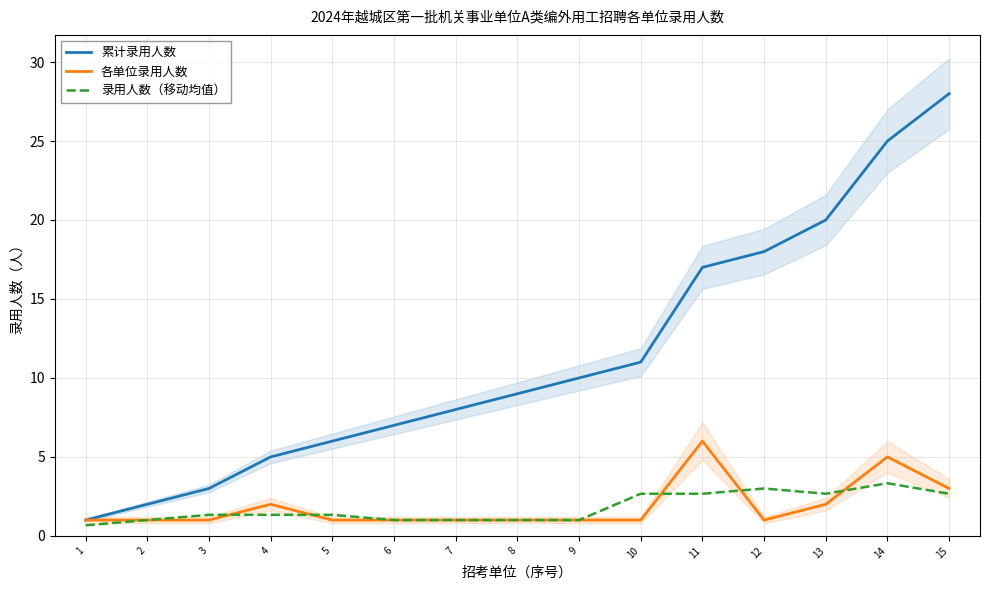

Is this an area chart (filled region under the line)?

No